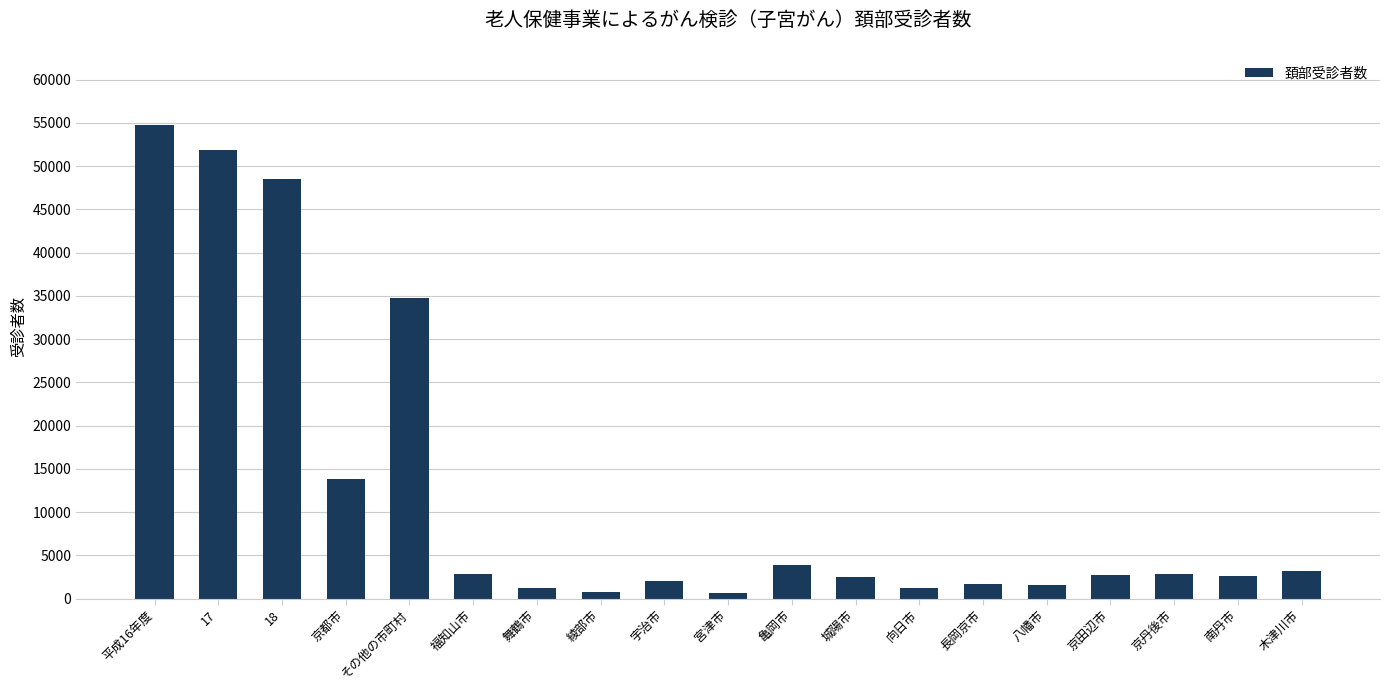

What is the label of the 8th bar from the left?

綾部市